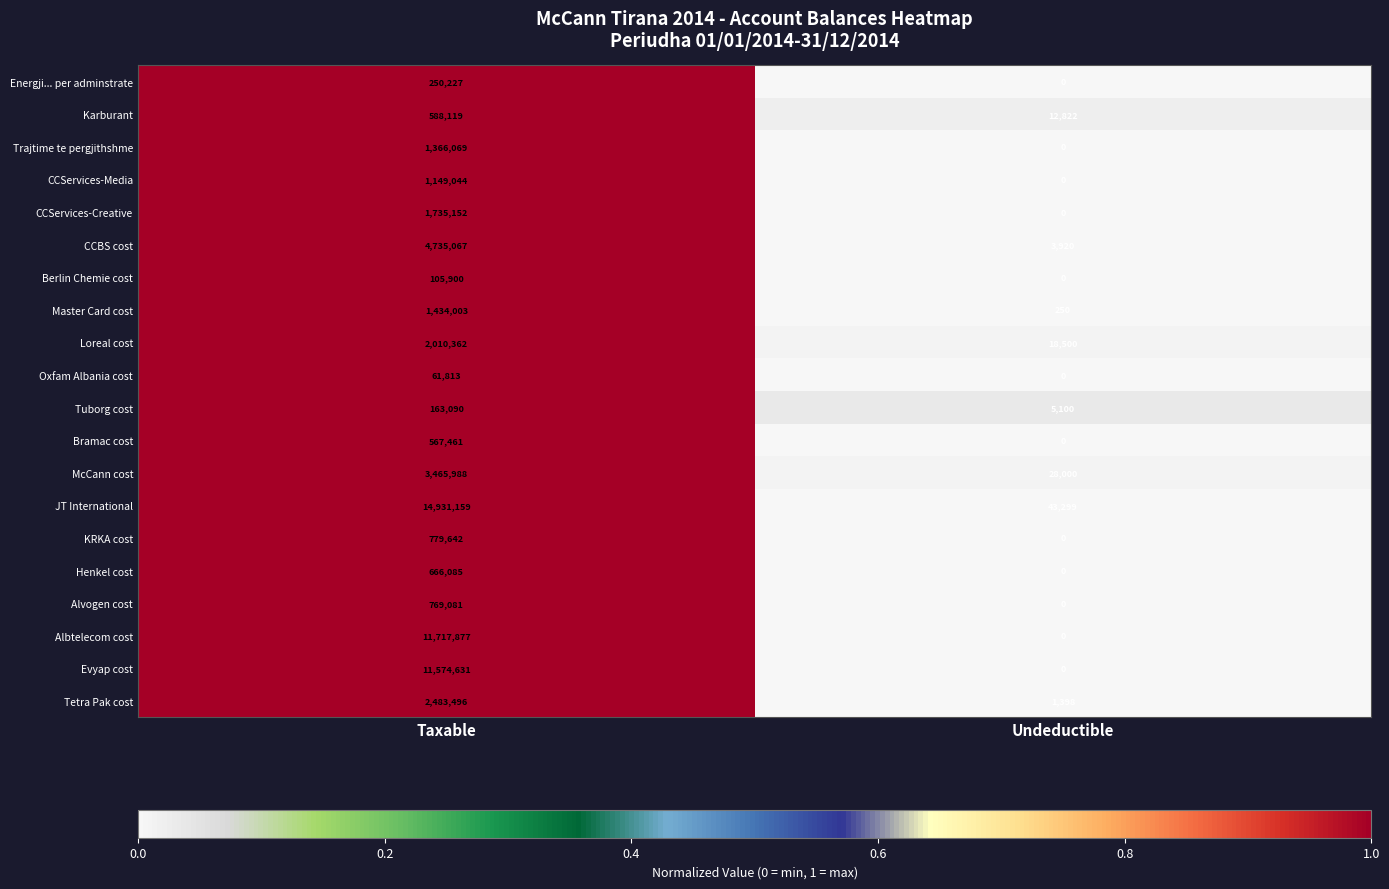

Rank the series by their maximum value, from highest to lowest.

JT International, Albtelecom cost, Evyap cost, CCBS cost, McCann cost, Tetra Pak cost, Loreal cost, CCServices-Creative, Master Card cost, Trajtime te pergjithshme, CCServices-Media, KRKA cost, Alvogen cost, Henkel cost, Karburant, Bramac cost, Energji... per adminstrate, Tuborg cost, Berlin Chemie cost, Oxfam Albania cost